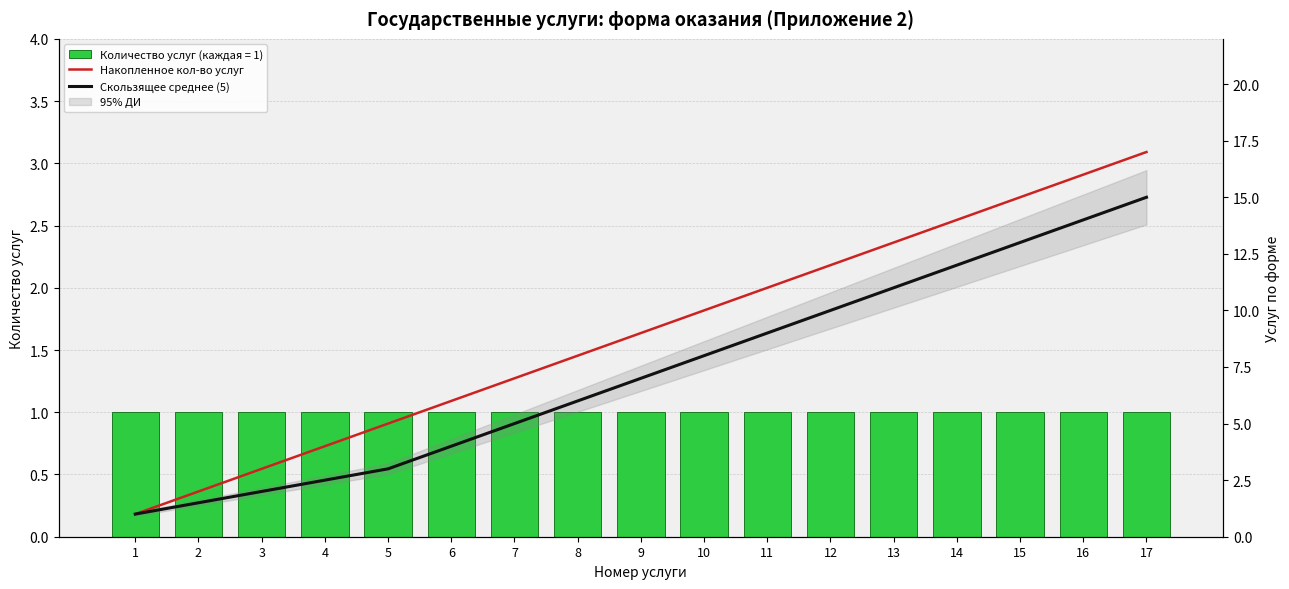

What is the difference between the second highest and minimum values in the Скользящее среднее (5) series?

13.0